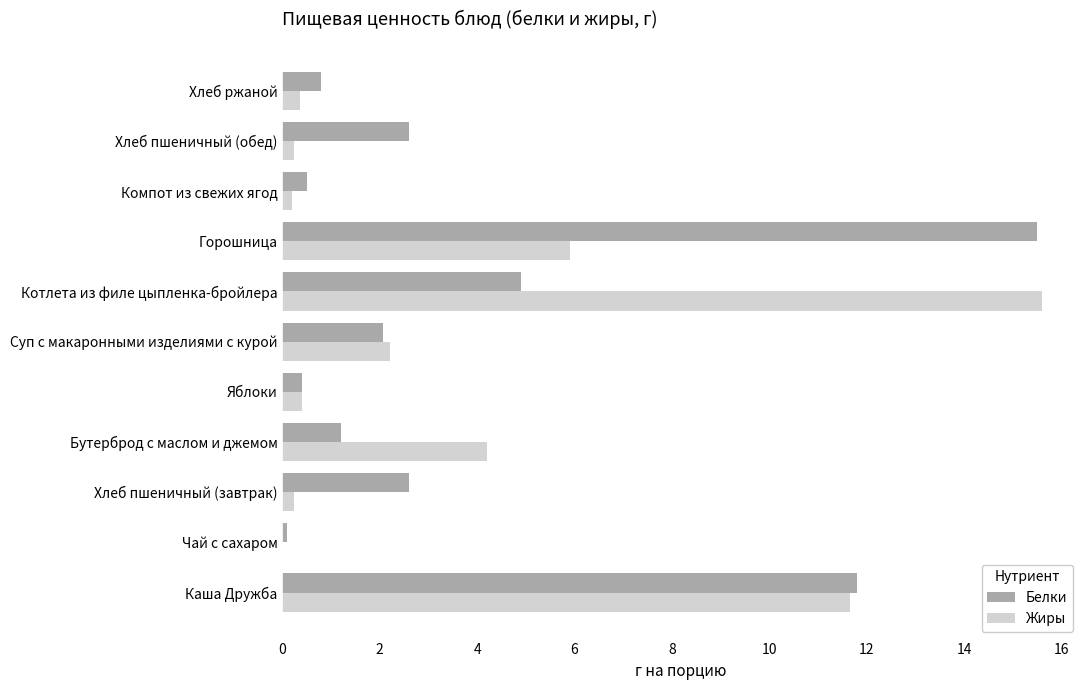

What is the sum of all Белки values?

42.5